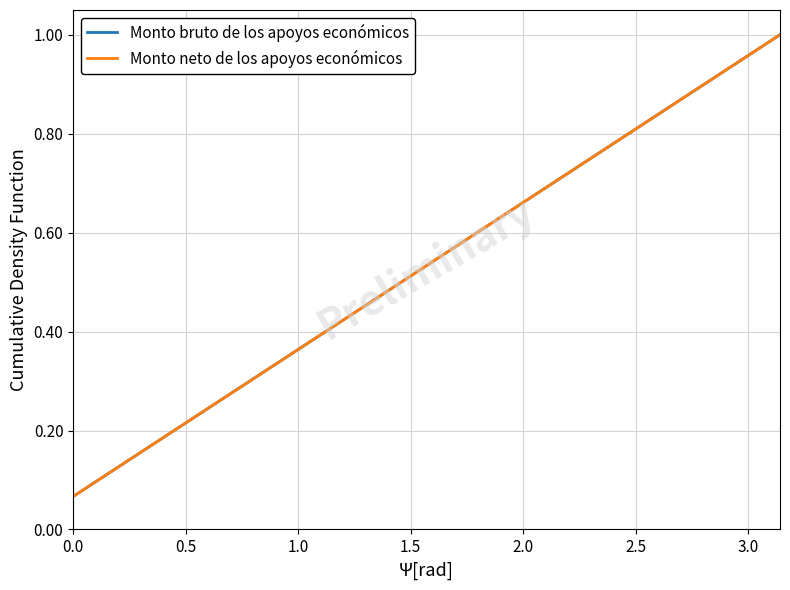

True or false: Monto bruto de los apoyos económicos and Monto neto de los apoyos económicos intersect in this chart.

False